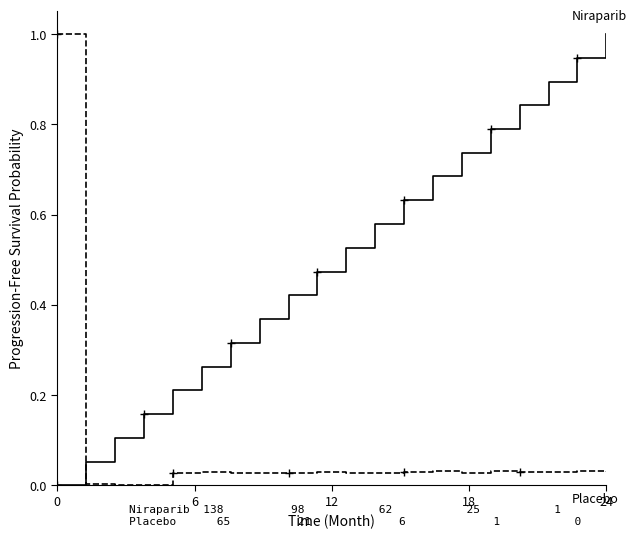

What is the greatest value displayed?

1.0